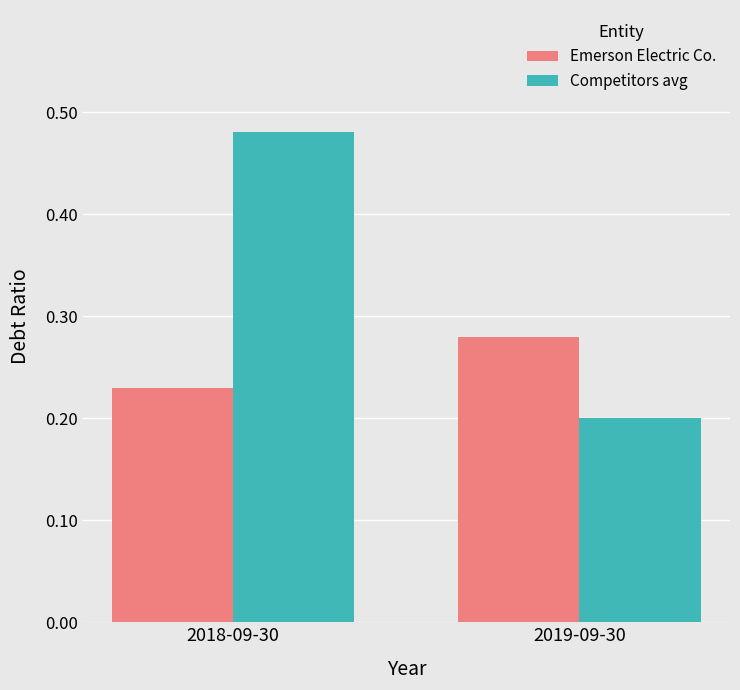

At how many categories does at least one series exceed 0?

2